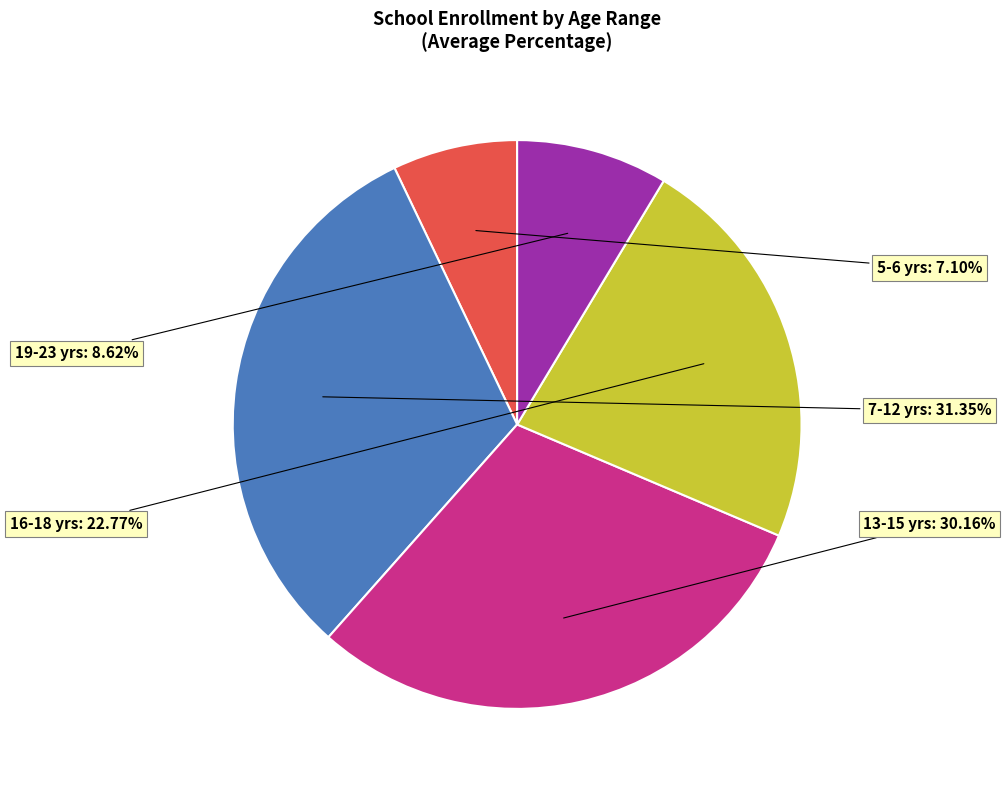

Is there any slice that represents more than half of the pie?

No